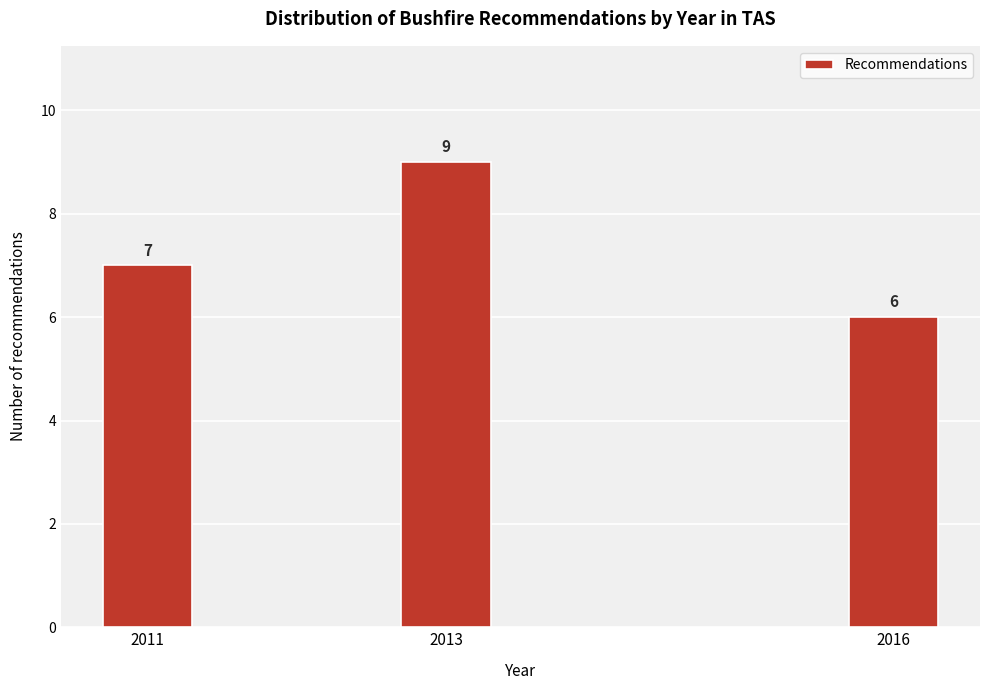

Reading left to right, what are all the values shown in this chart?

7	9	6